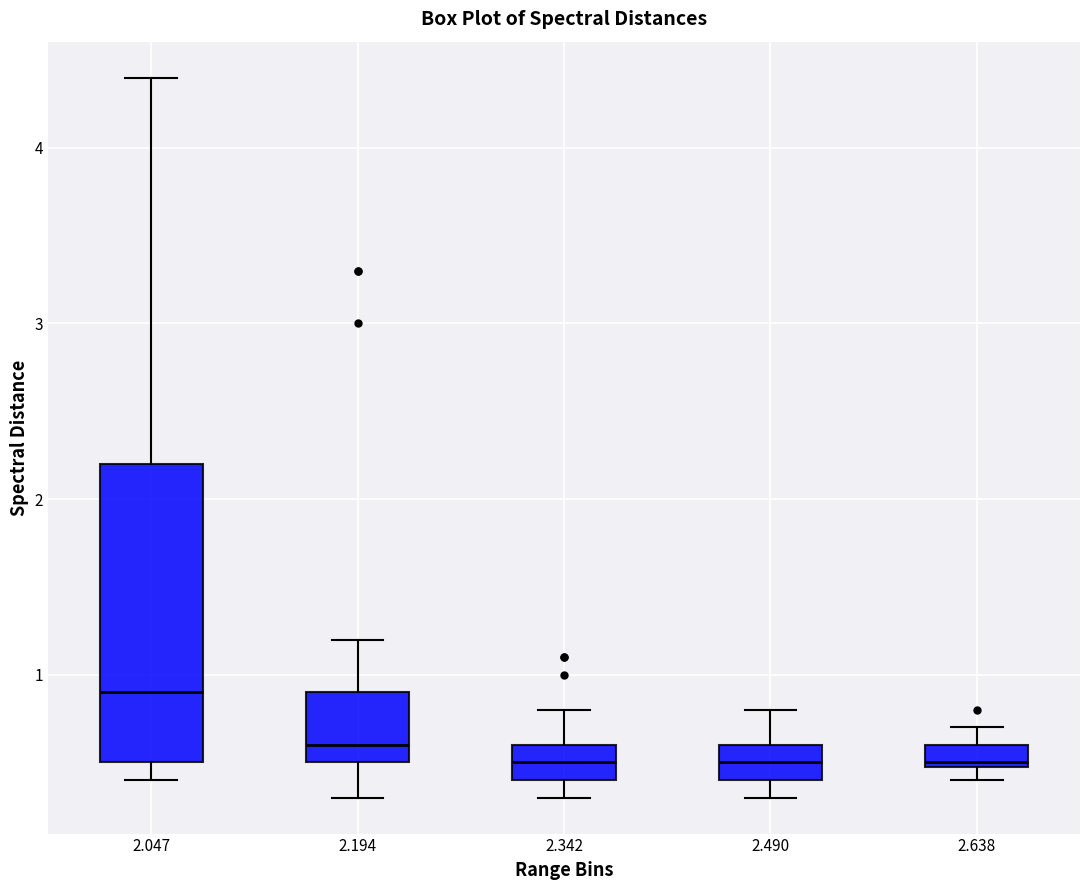

Where does the upper whisker of the box at x = 2.490 end on the y-axis? The values are not printed on the chart, so give them approximately, as read against the axis.

0.8